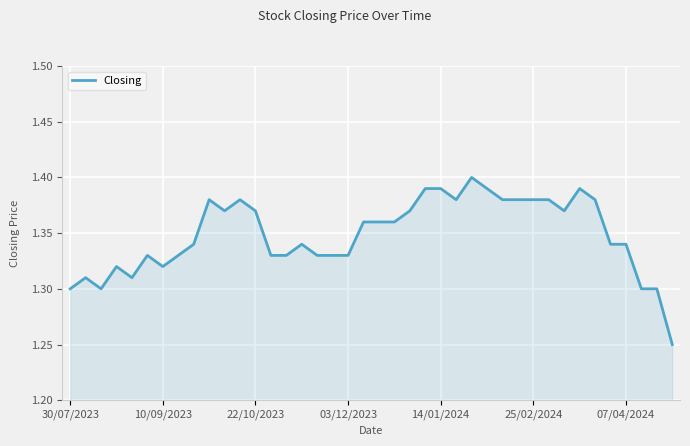

Is this an area chart (filled region under the line)?

Yes